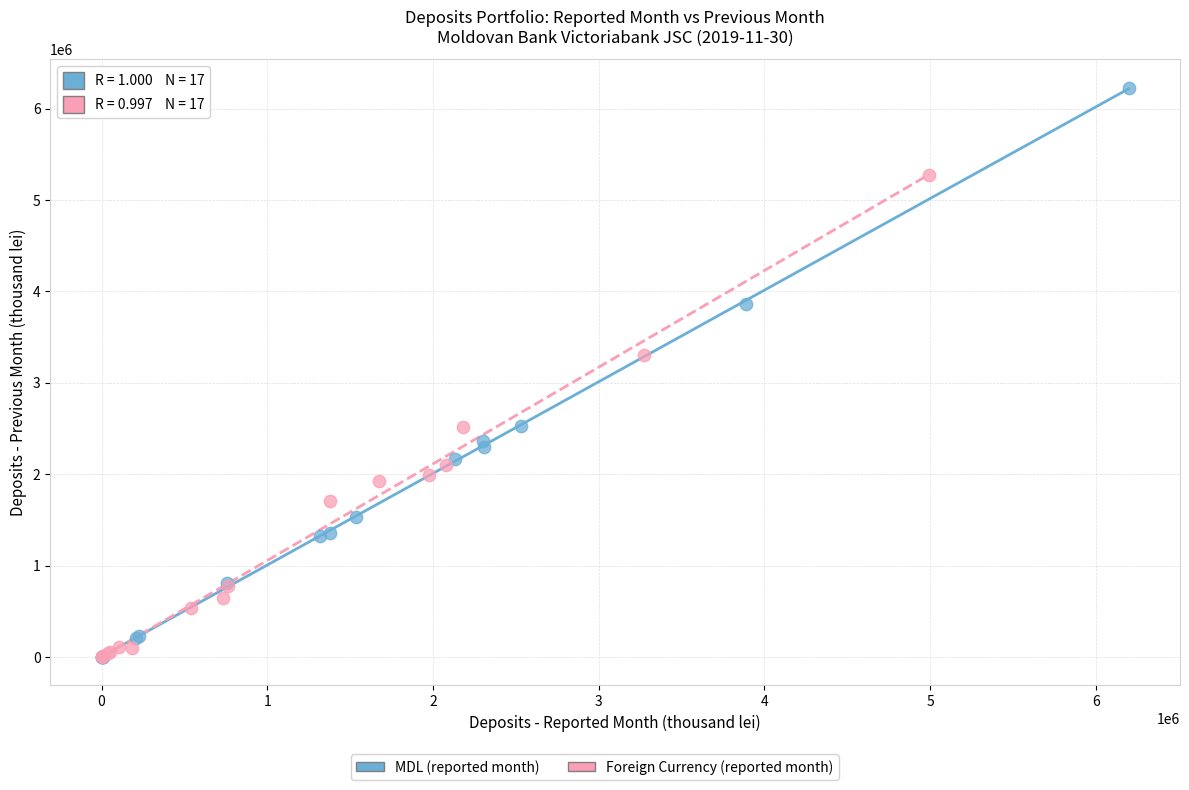

Which series contains the highest Y value?

MDL (reported month)